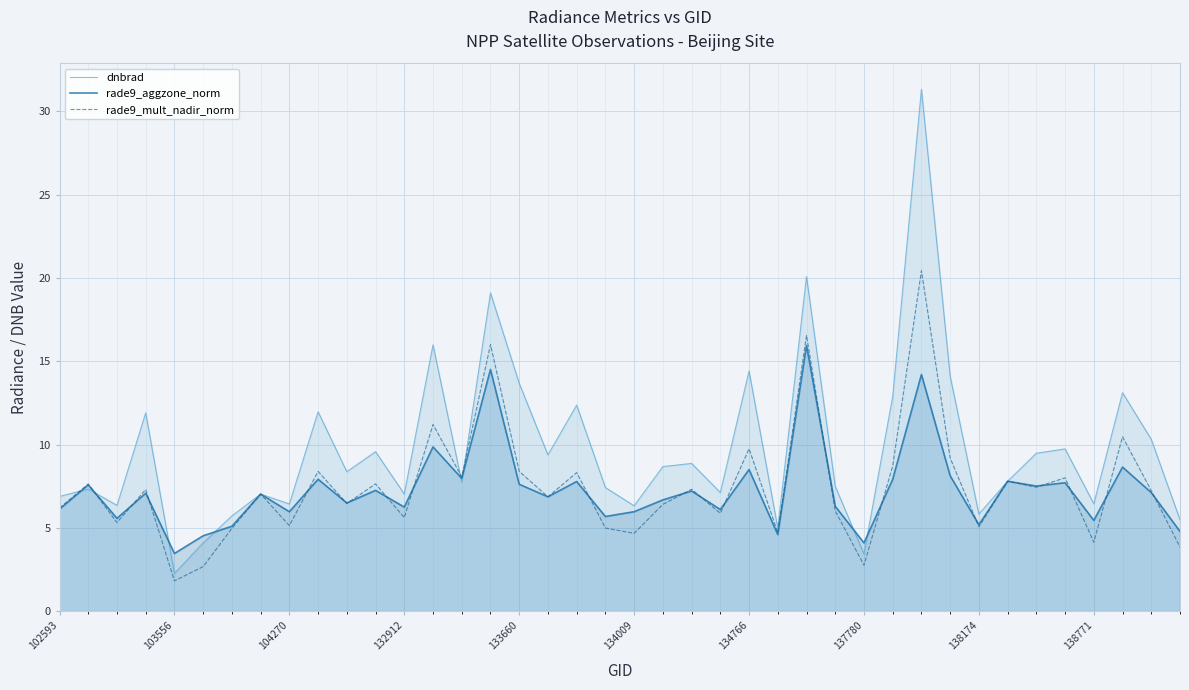

Does the chart display data point markers on the line(s)?

No